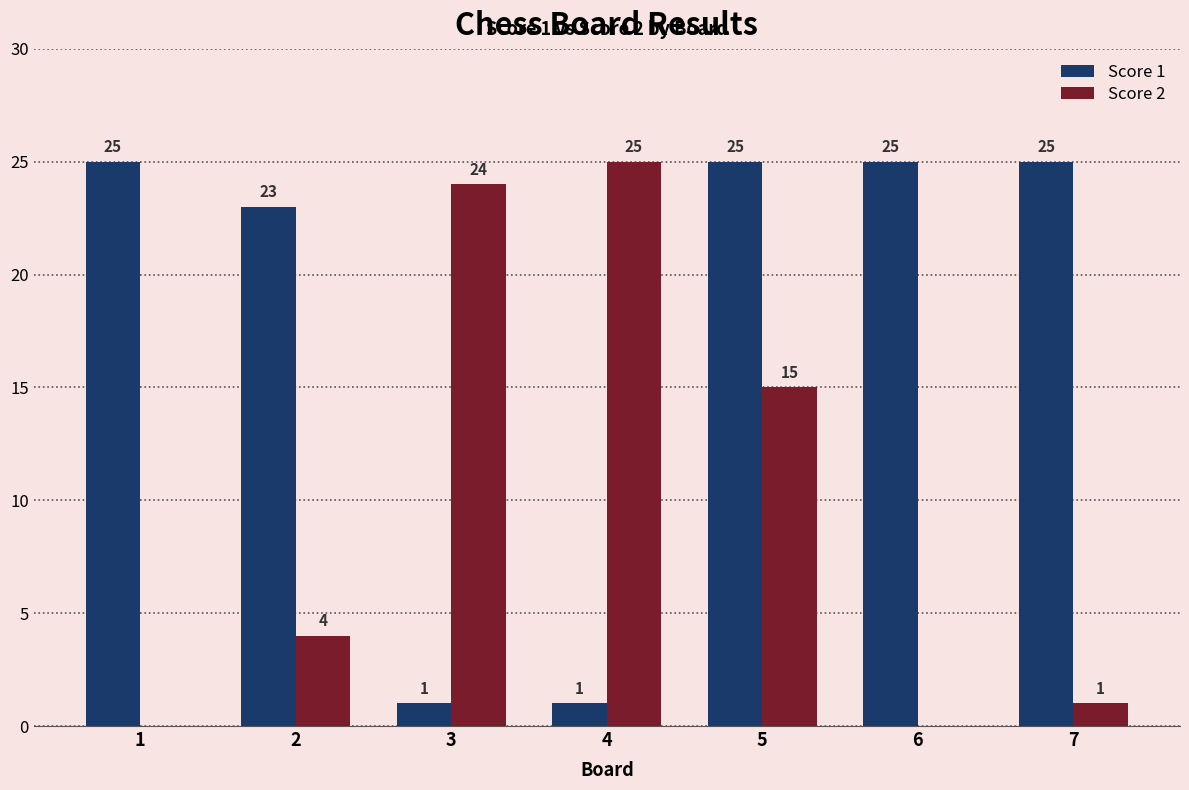

What is the approximate value of Score 1 at 2, to the nearest 5?

25